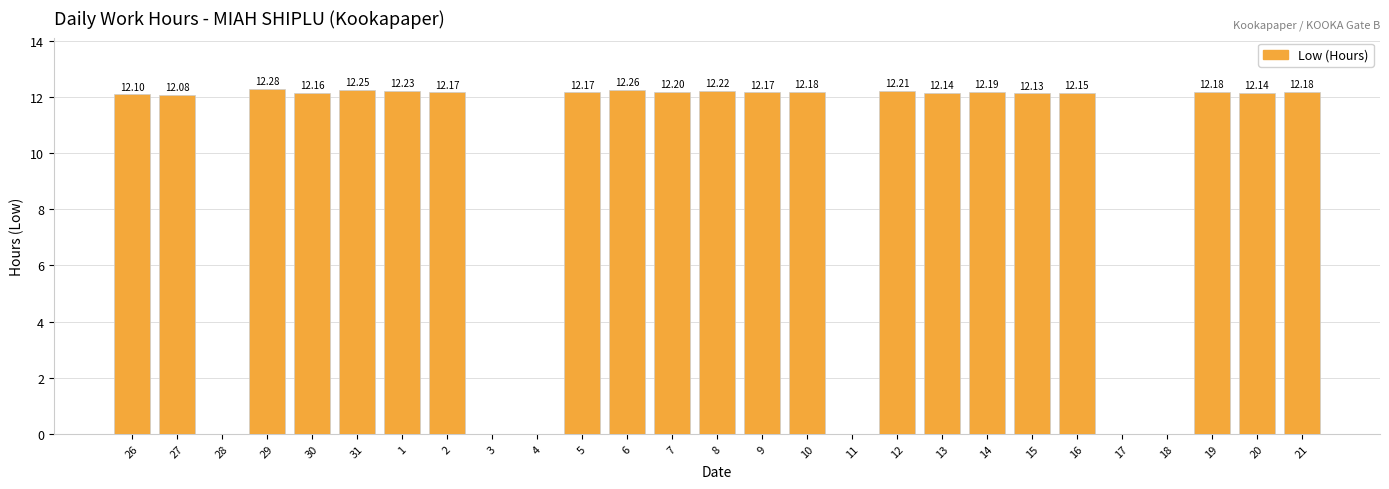

Where does the data first go above 12?

26